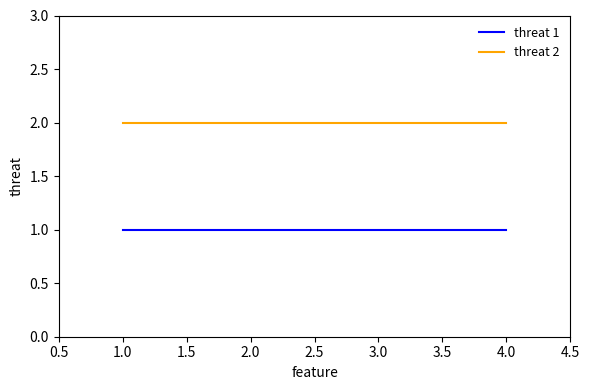

What is the minimum value shown in the chart?

1